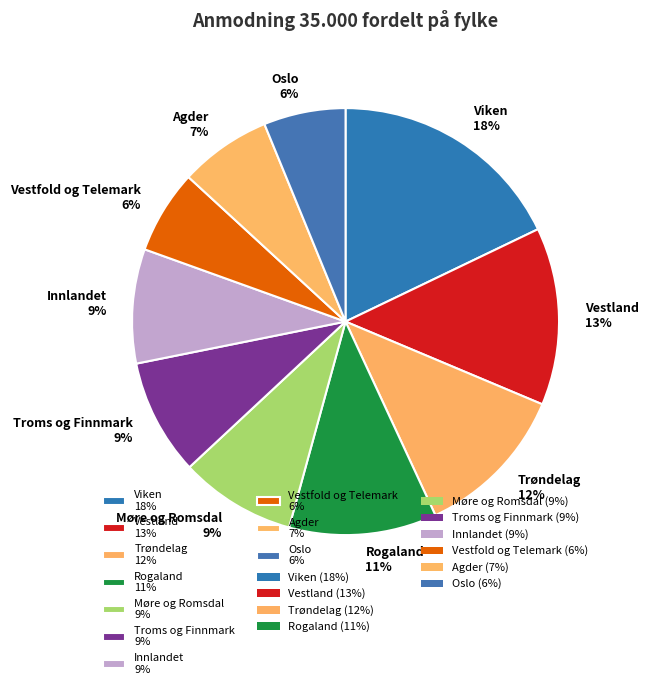

To the nearest percent, what portion does Troms og Finnmark represent?

9%